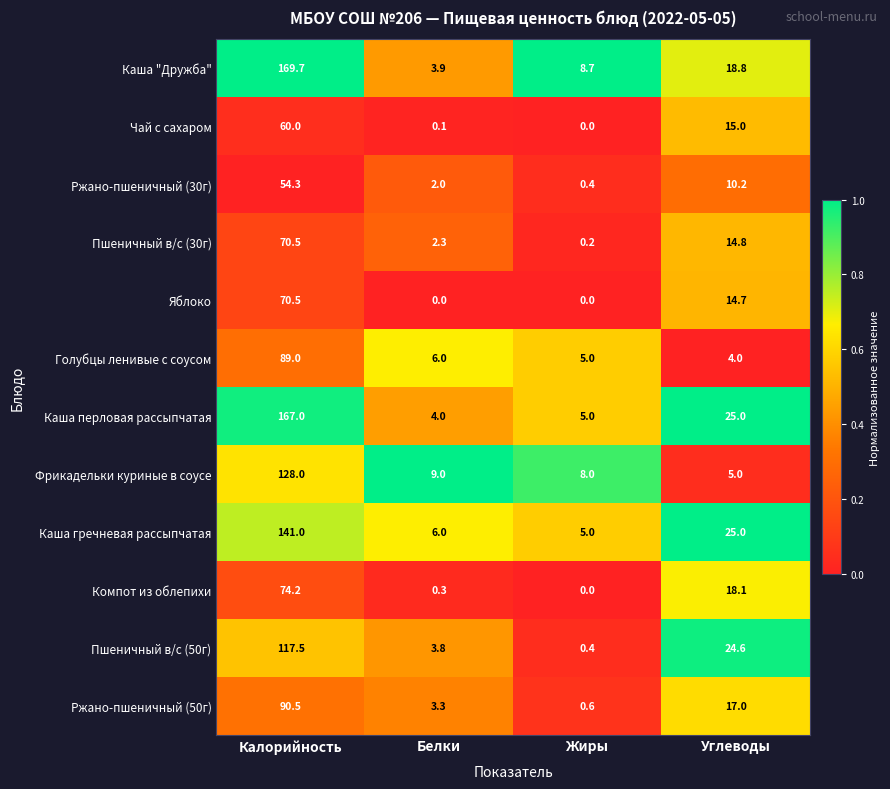

At which label is Ржано-пшеничный (30г) closest to 27?

Углеводы